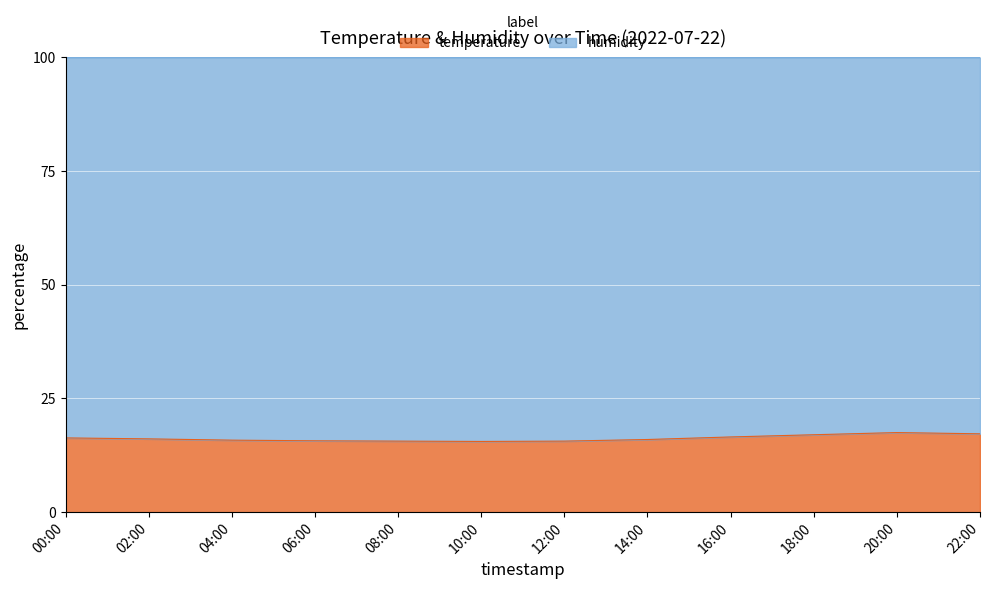

Where is the data nearest to the value 16?

14:00